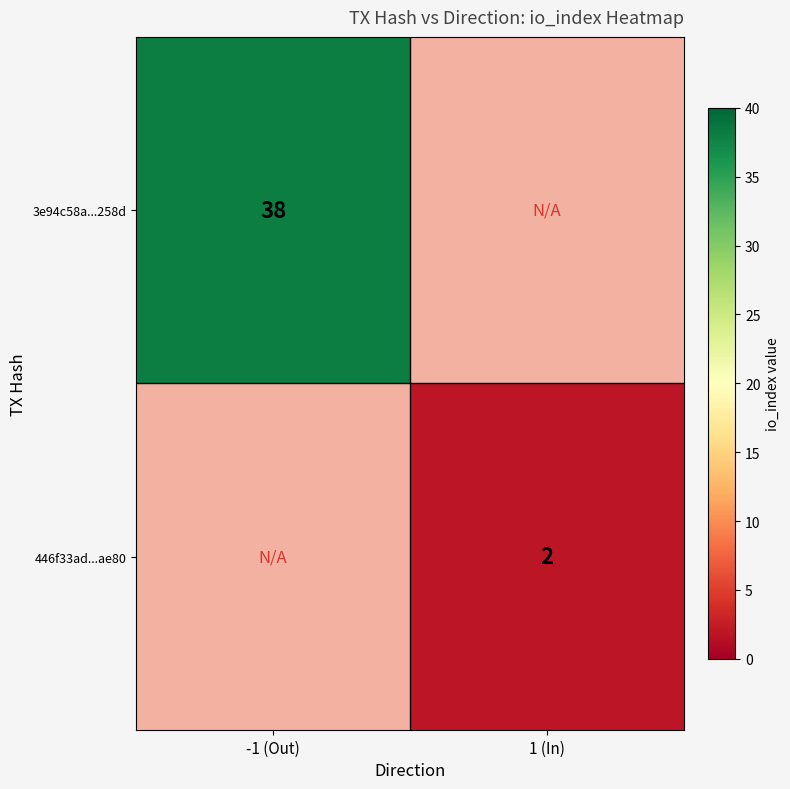

True or false: 3e94c58a...258d has a value of 11 at -1 (Out).

False